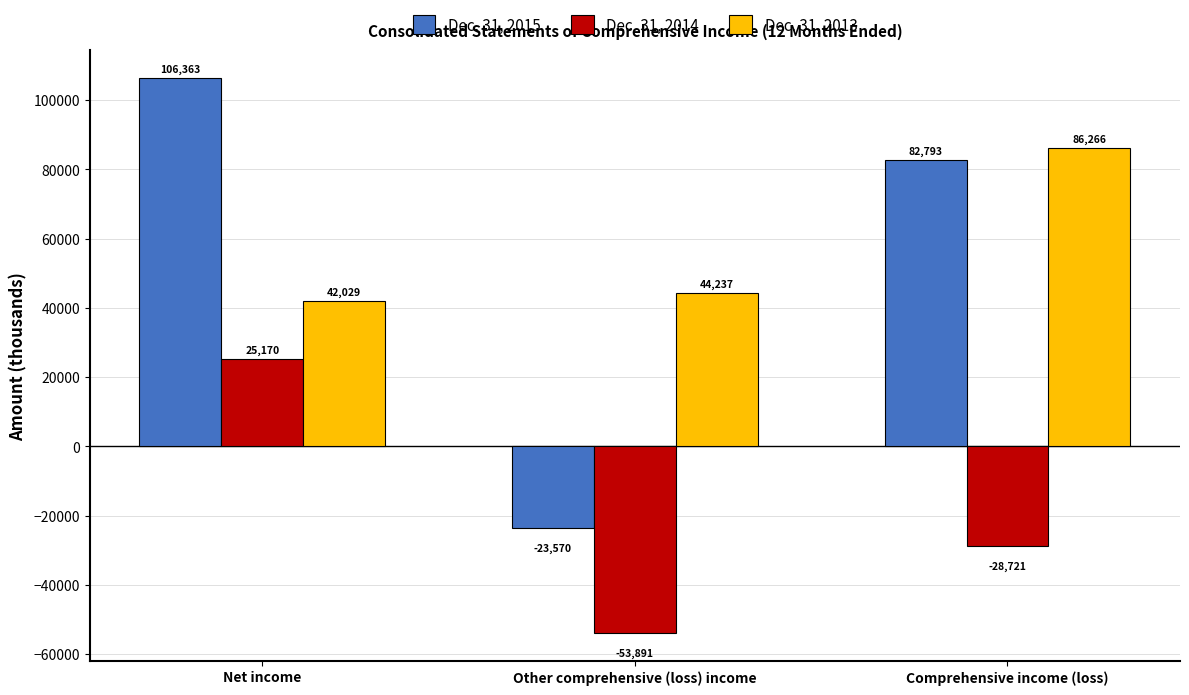

Is it true that Dec. 31, 2013 equals 41211 at Comprehensive income (loss)?

False